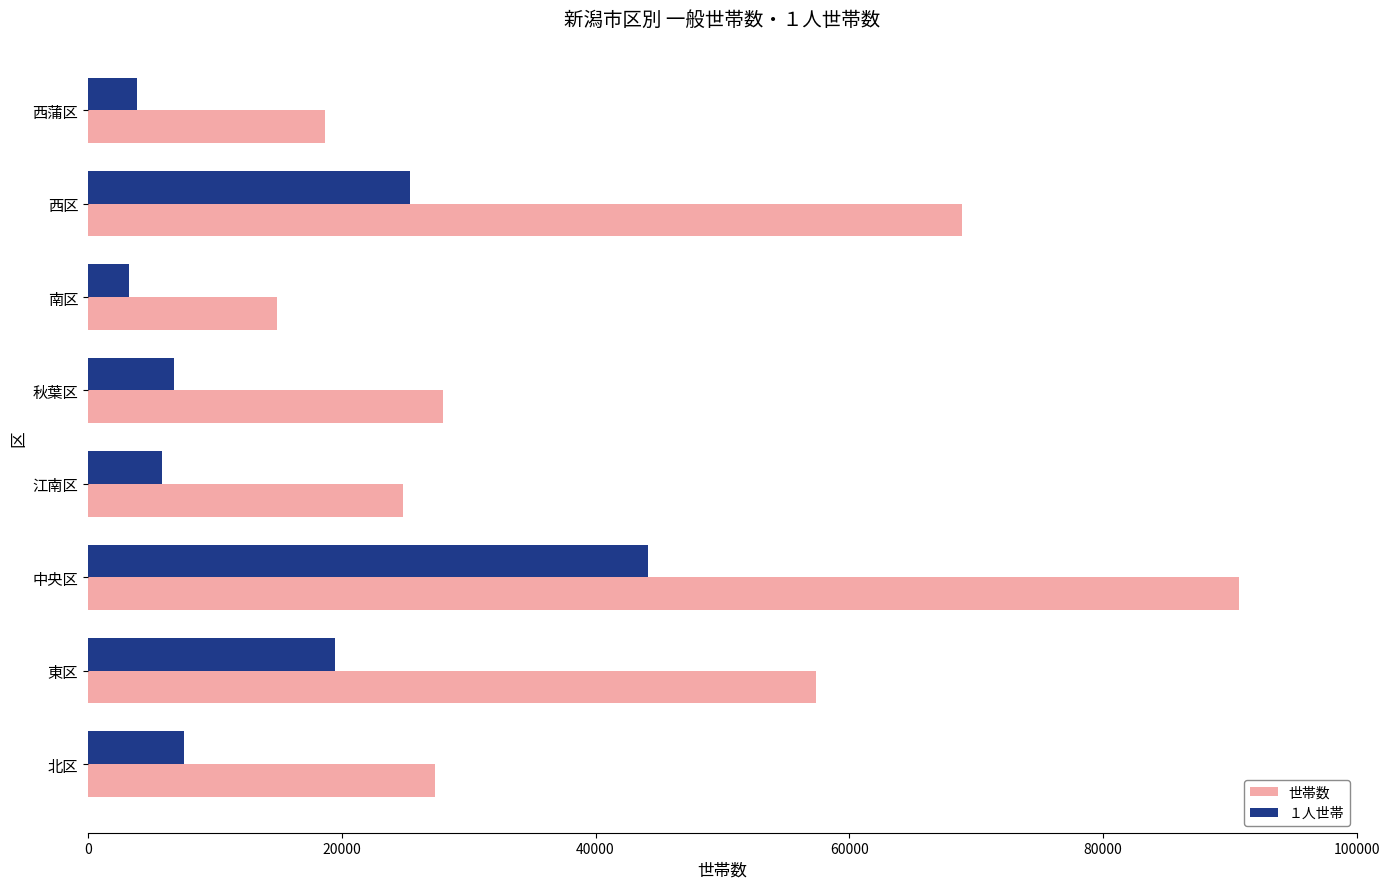

At which category is the sum across all series the highest?

中央区